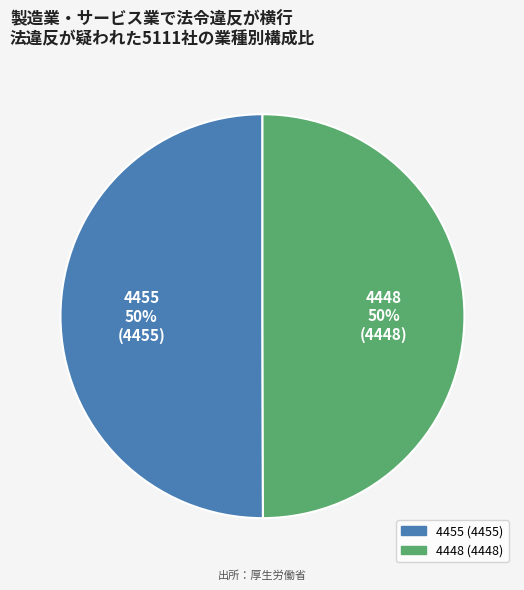

Approximately how many times larger is the value at 4455 compared to 4448?

1.0